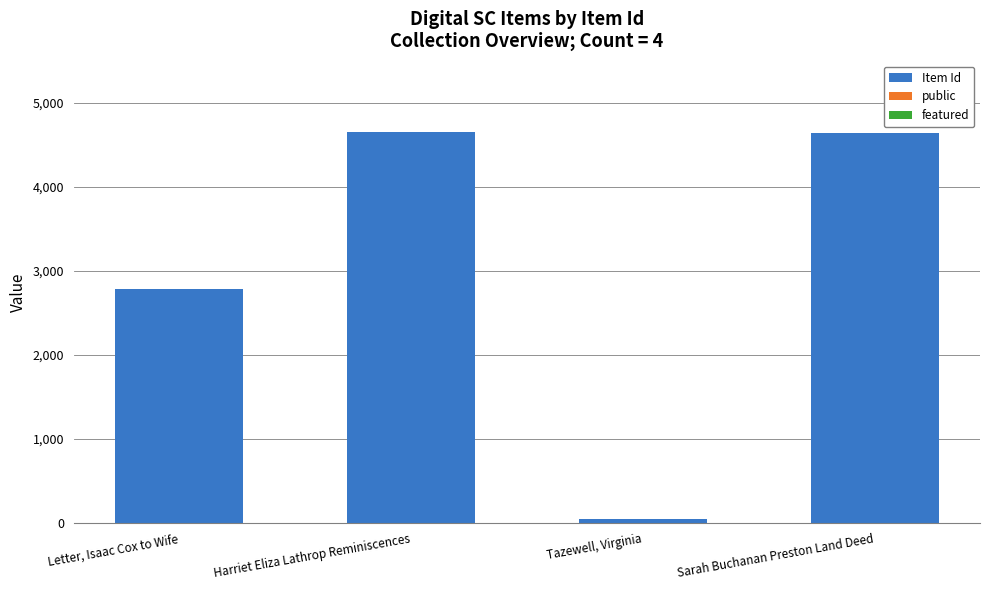

Count the number of categories in the chart.

4